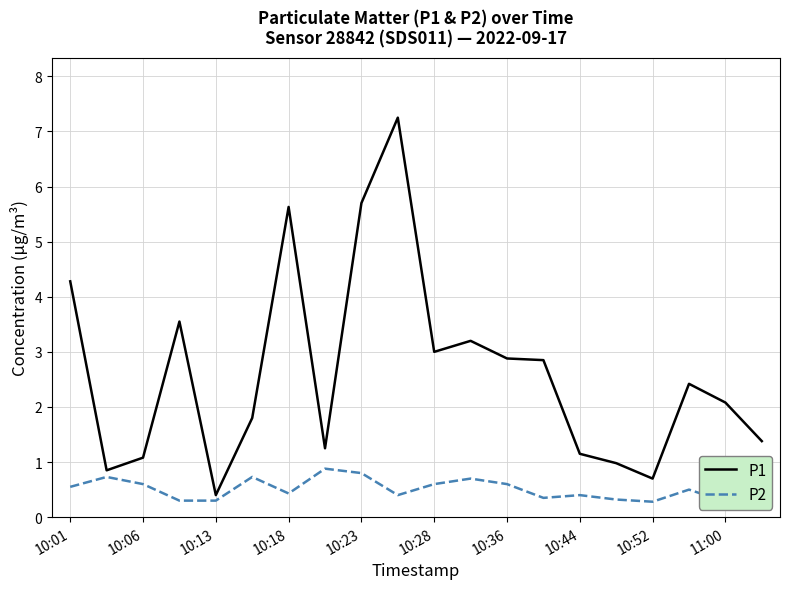

The value of P1 at 10:06 is 1.8. True or false?

False